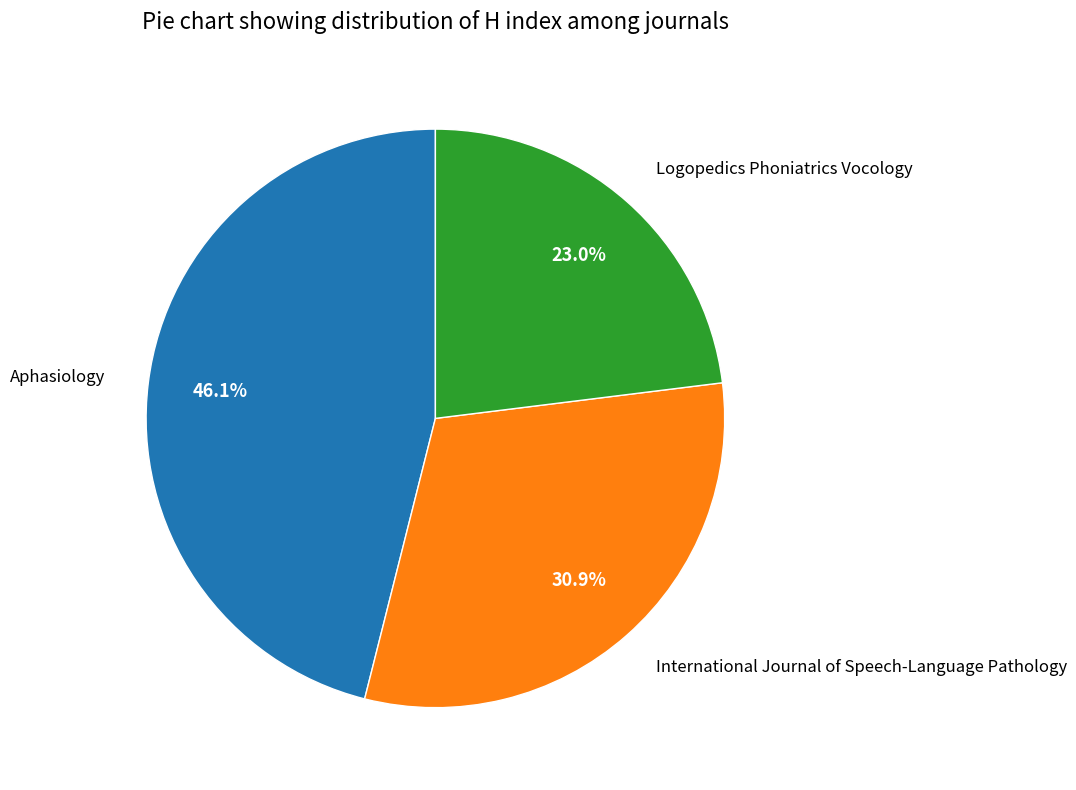

To the nearest percent, what portion does Logopedics Phoniatrics Vocology represent?

23%